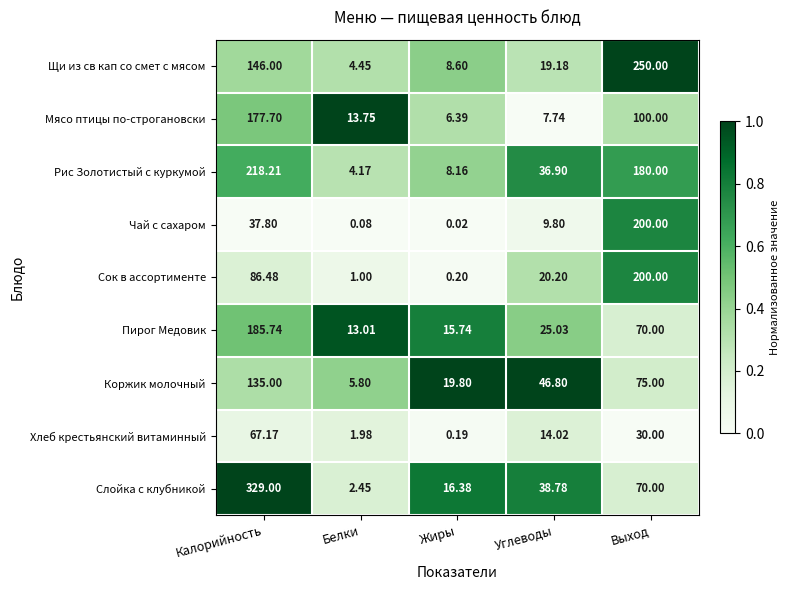

Which series has the widest spread of values?

Слойка с клубникой